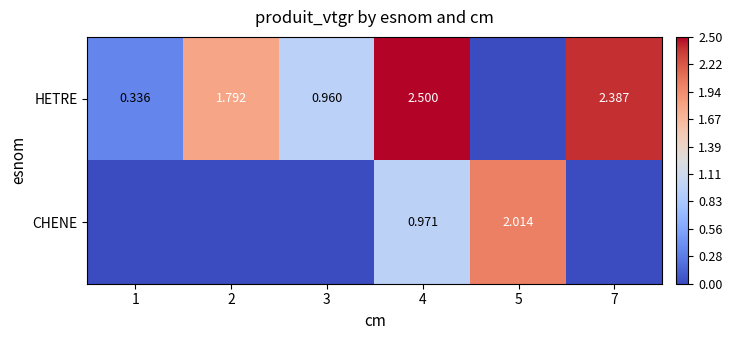

Is the value of HETRE at 1 greater than the value of CHENE at 4?

No